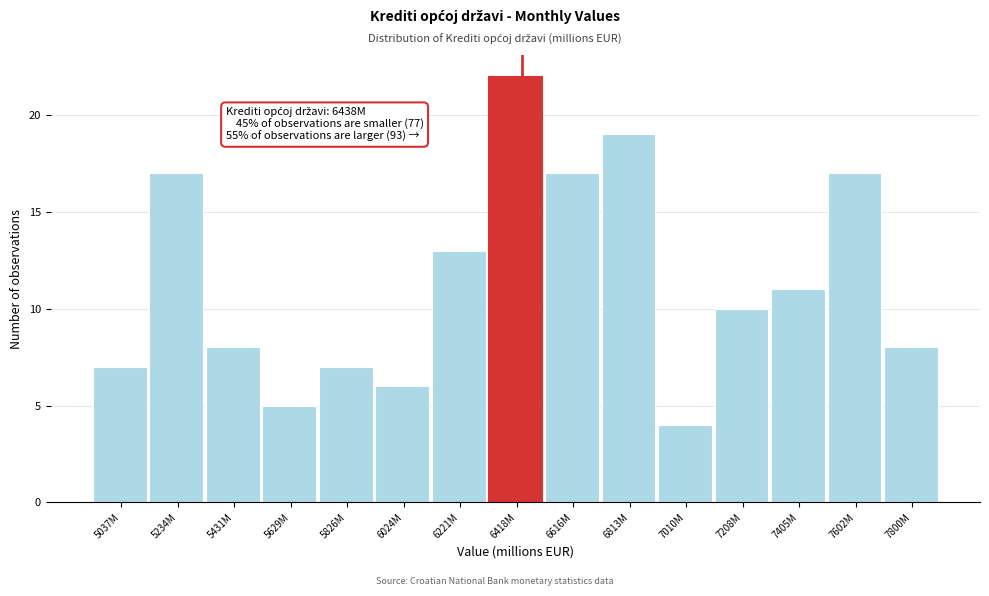

Reading left to right, what are all the values shown in this chart?

7	17	8	5	7	6	13	22	17	19	4	10	11	17	8